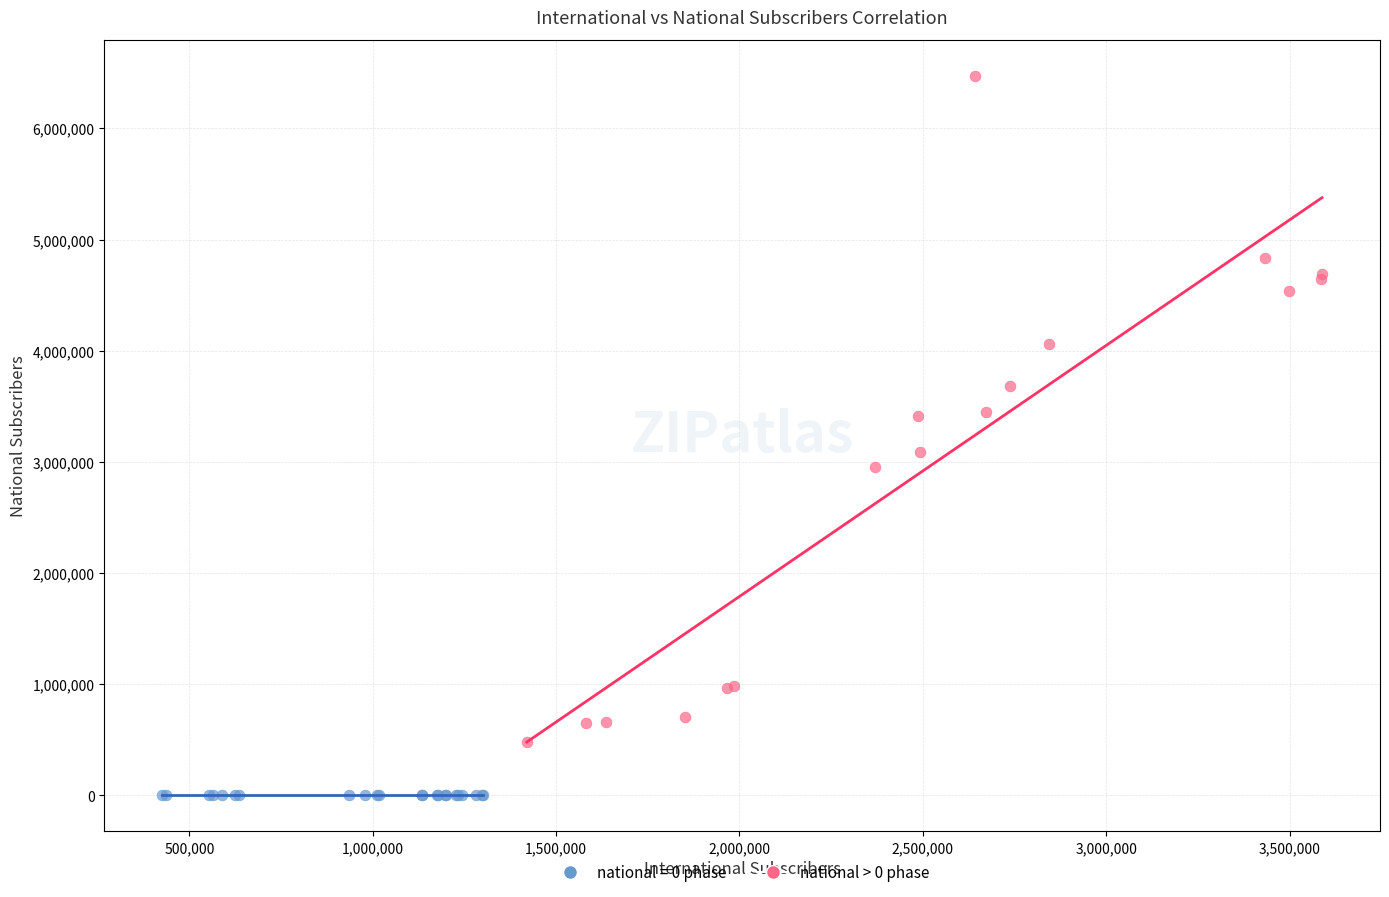

Which series contains the lowest Y value?

national = 0 phase